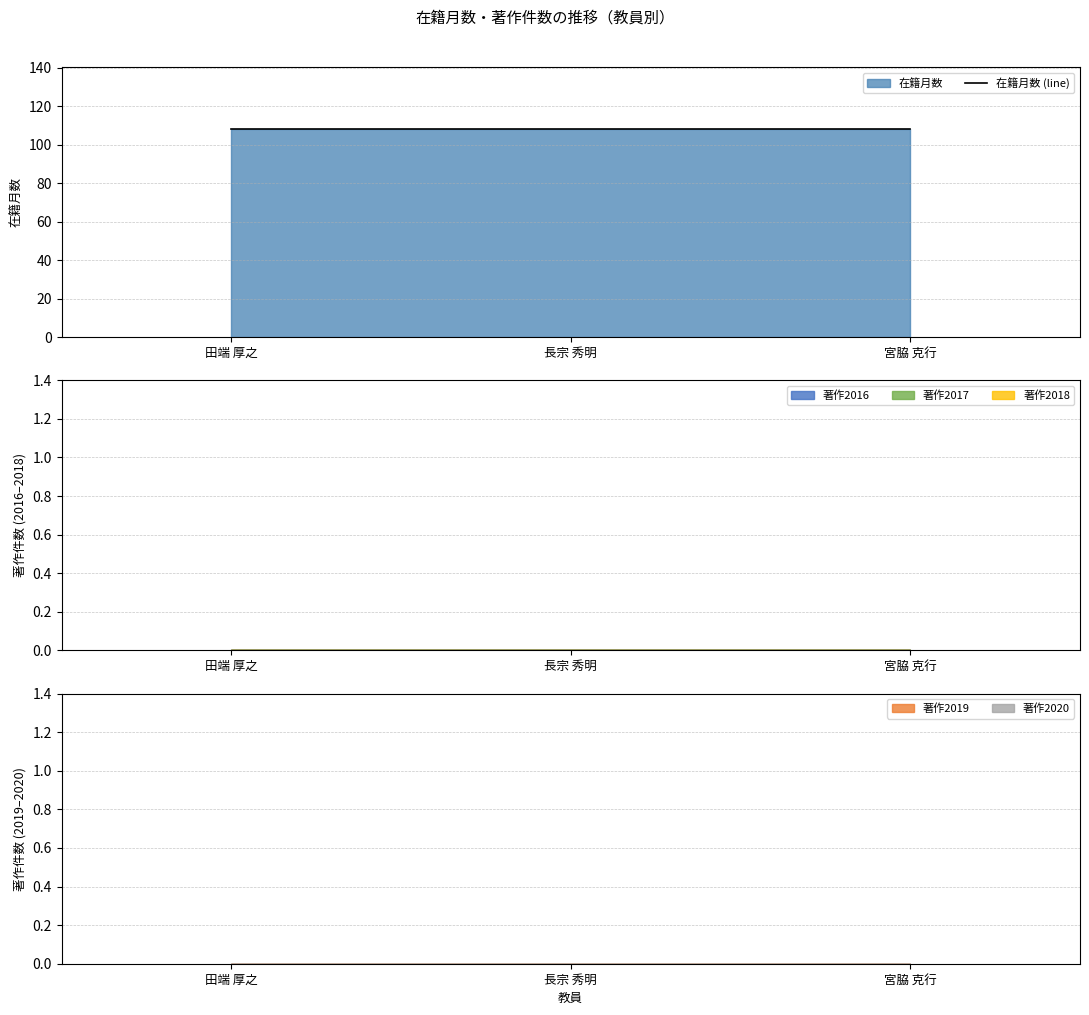

Is the value of 著作2016 at 長宗 秀明 greater than the value of 在籍月数 at 田端 厚之?

No